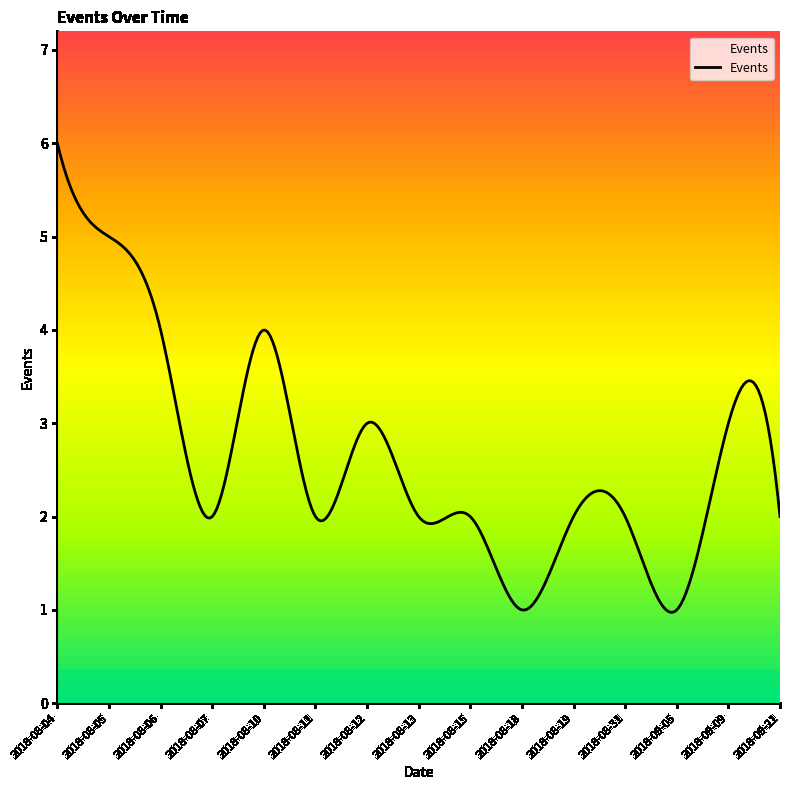

What is the difference between the maximum and minimum values?

5.0